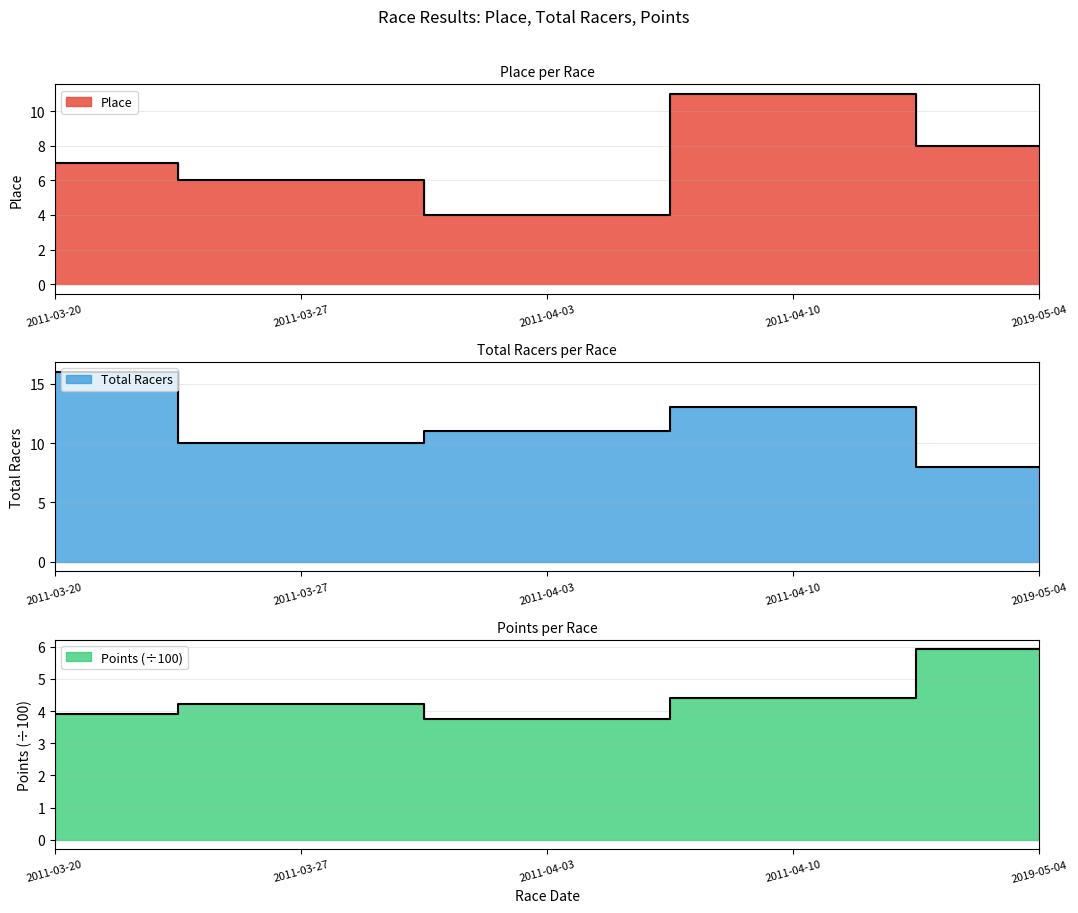

Reading left to right, transcribe all the data shown in this chart.

Place: 7.0	6.0	4.0	11.0	8.0
Total Racers: 16.0	10.0	11.0	13.0	8.0
Points: 3.9	4.2	3.8	4.4	5.9